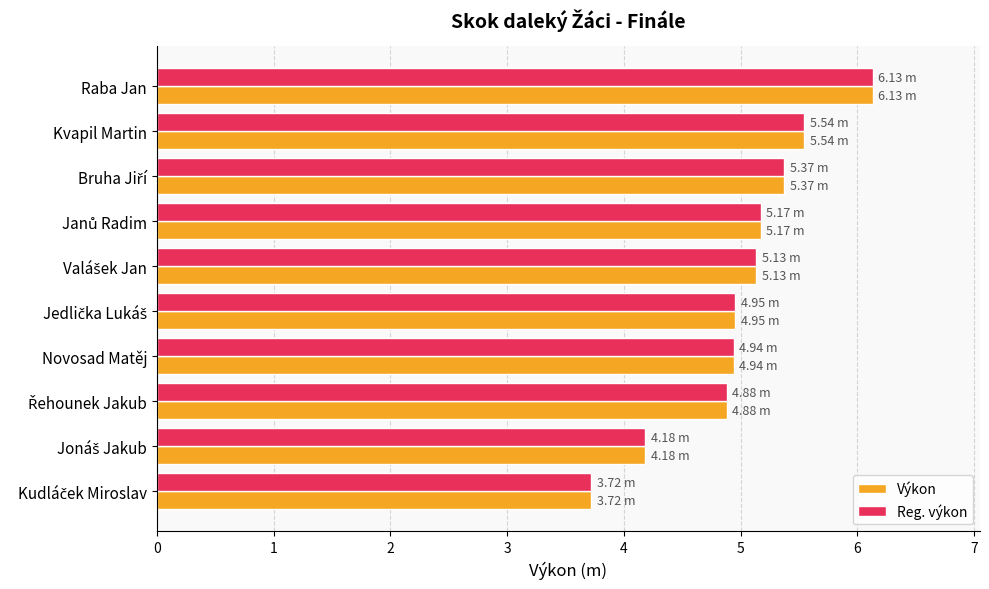

Which category has the highest value across all series?

Raba Jan